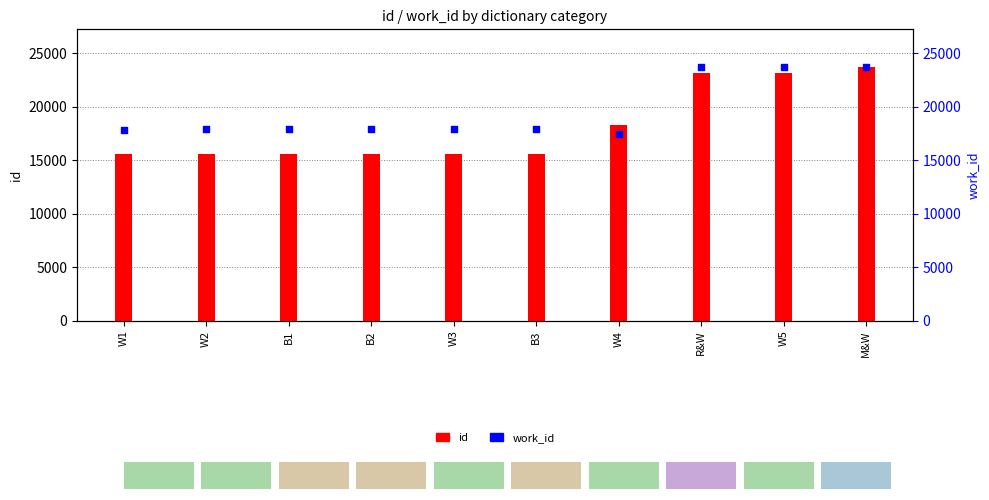

Which series contains the lowest Y value?

id